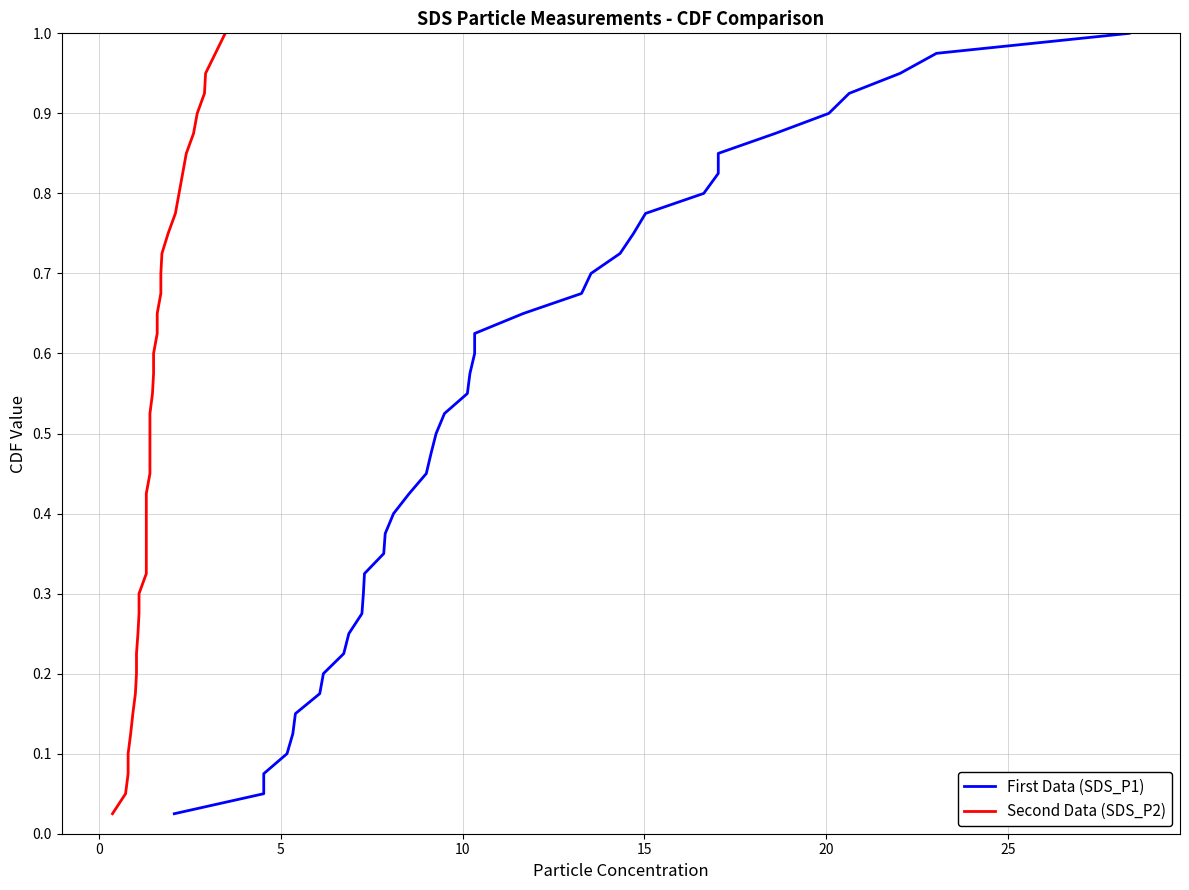

What is the average value of the First Data (SDS_P1) series?

0.5